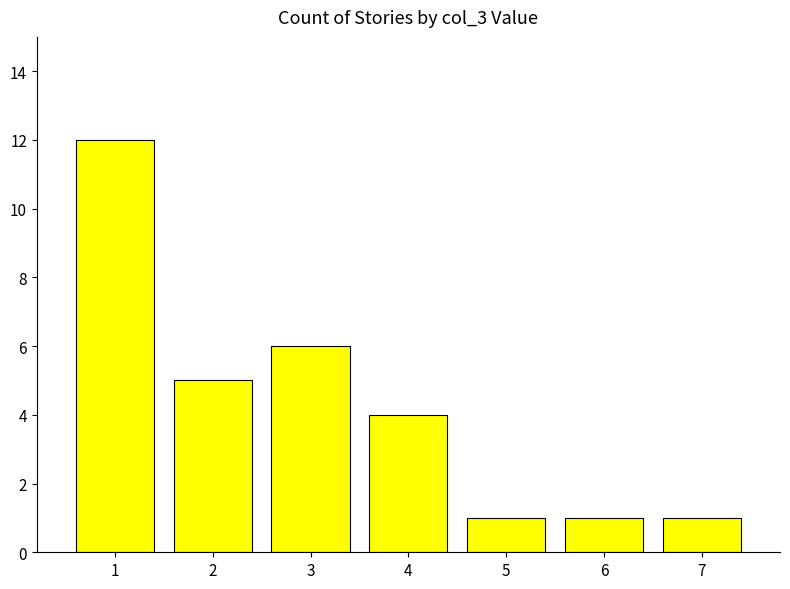

The chart shows a value of 1 at 7. True or false?

True